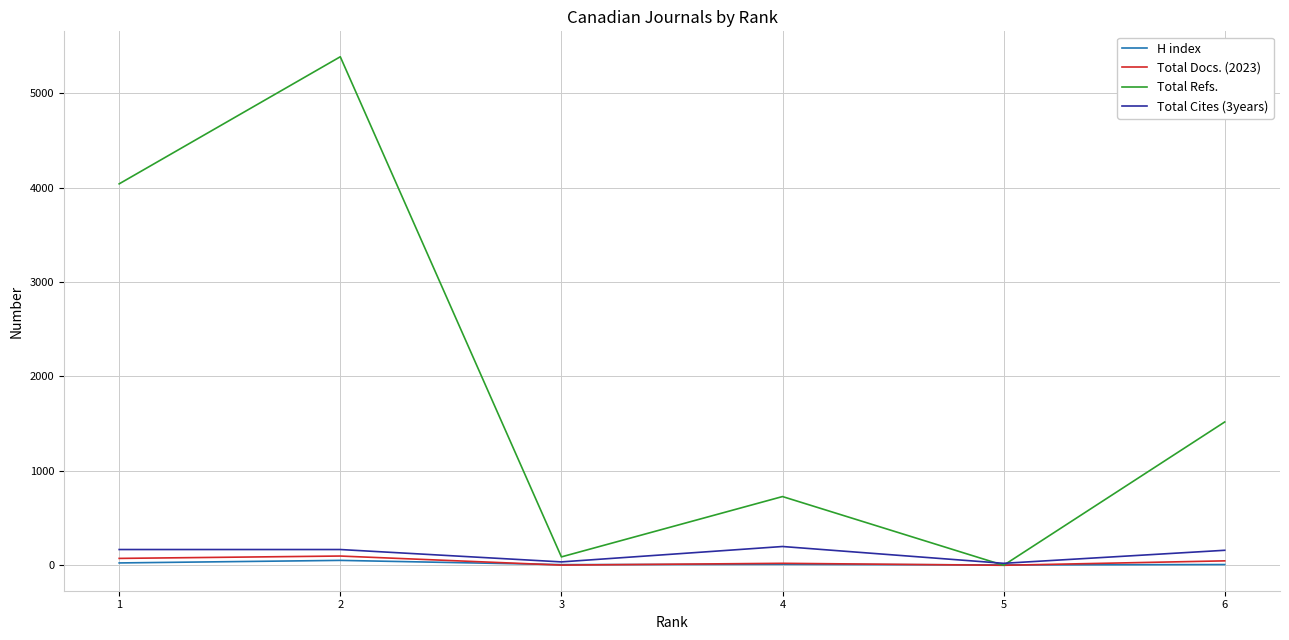

Reading left to right, transcribe all the data shown in this chart.

H index: 6=8	5=4	4=10	3=7	2=52	1=25
Total Docs. (2023): 6=47	5=0	4=21	3=2	2=98	1=73
Total Refs.: 6=1518	5=0	4=728	3=89	2=5386	1=4040
Total Cites (3years): 6=159	5=21	4=199	3=36	2=167	1=167